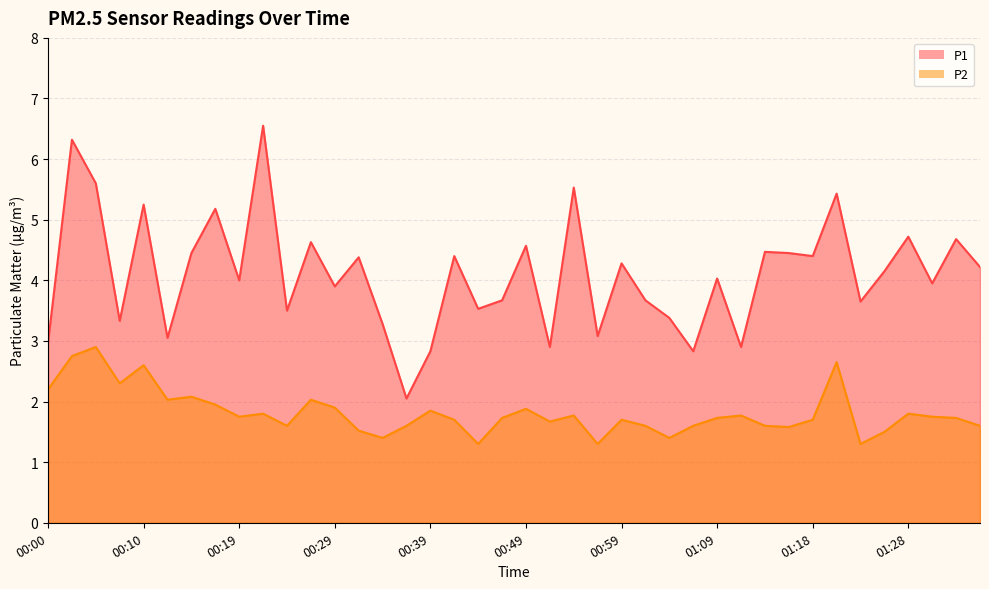

Is it true that P2 equals 1.3 at 00:14?

False